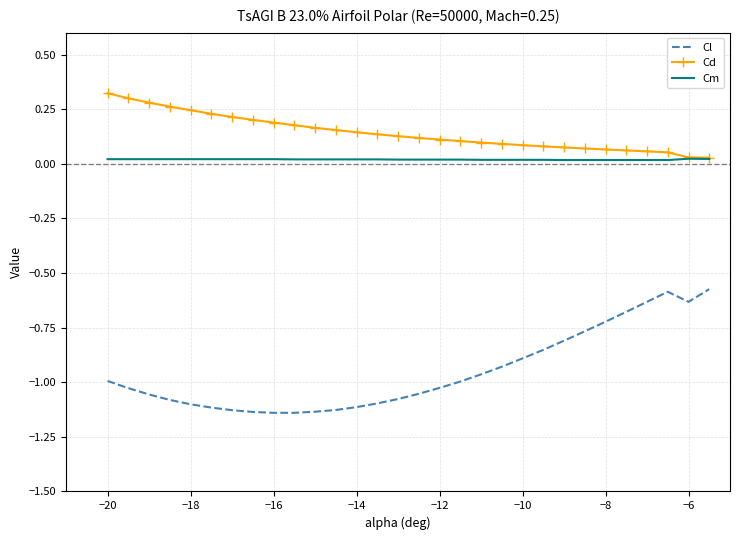

True or false: Cl and Cd intersect in this chart.

False